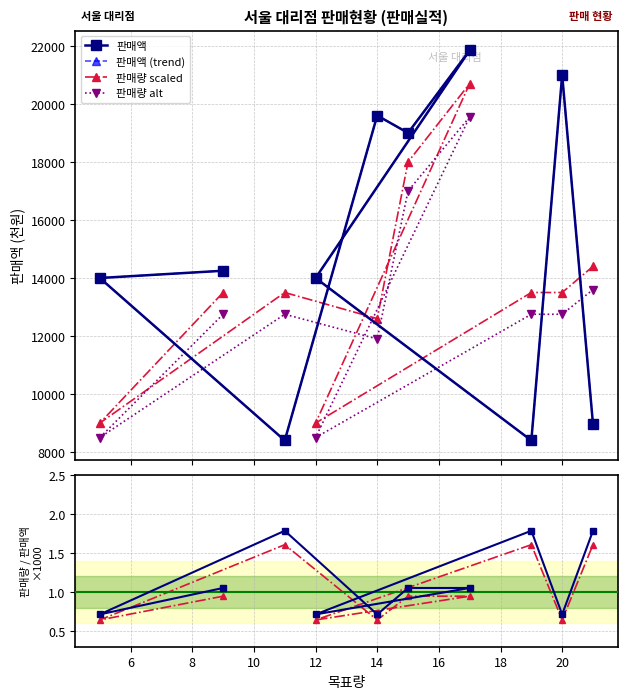

What is the total value across all series at 20?

68251.4